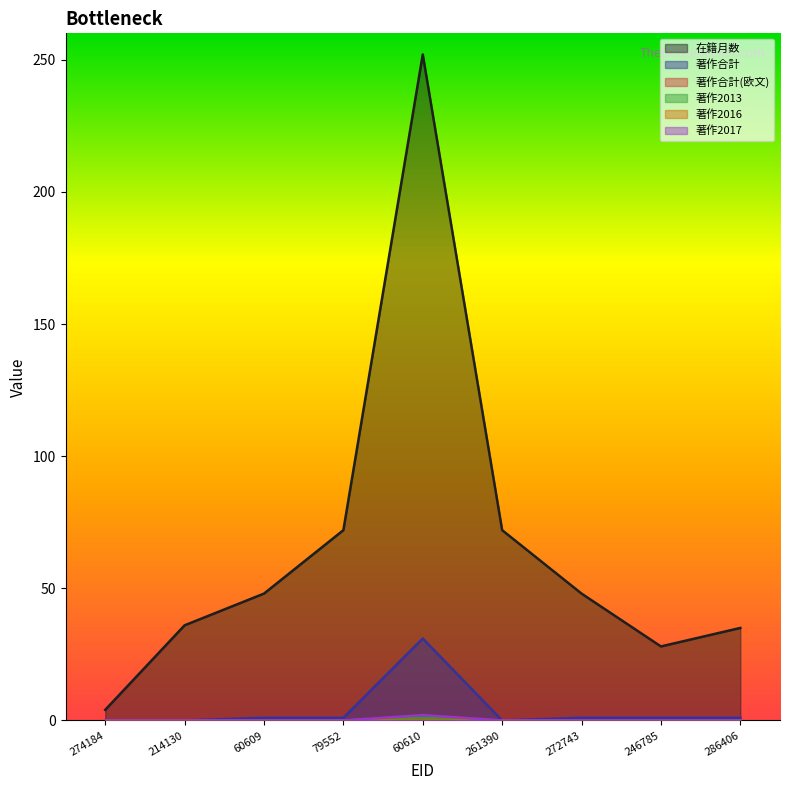

Rank the series at 261390 from lowest to highest value.

著作合計, 著作2013, 著作2017, 在籍月数